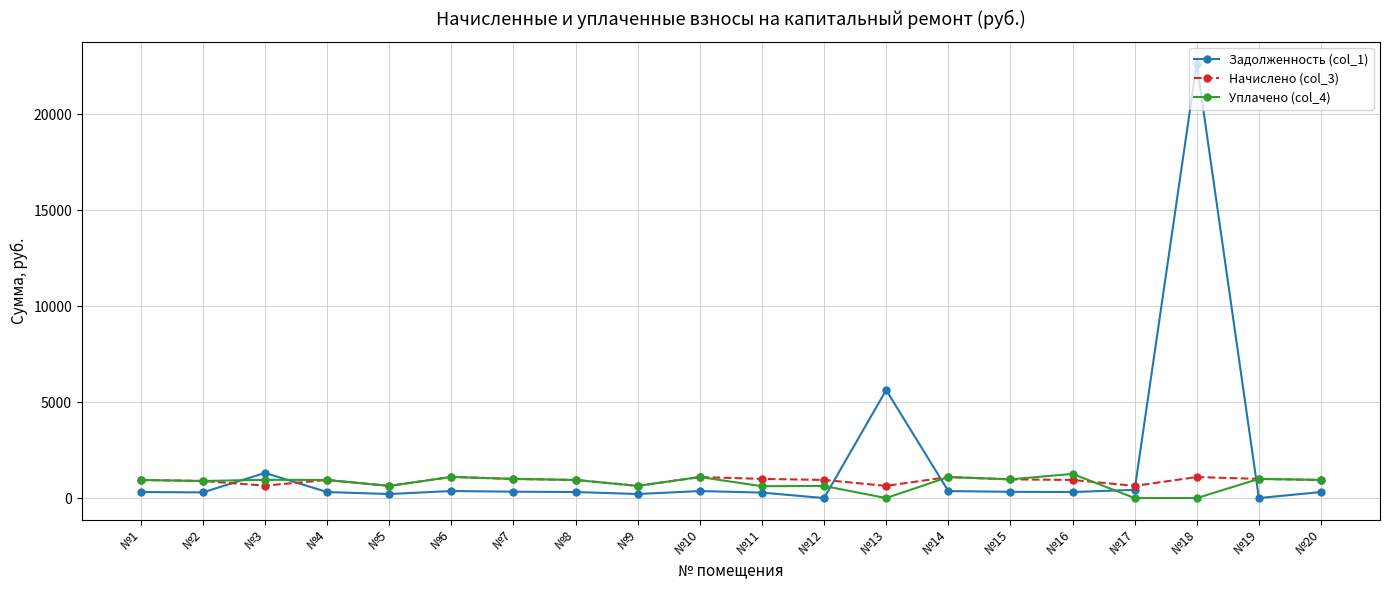

Which series has the widest spread of values?

Задолженность (col_1)